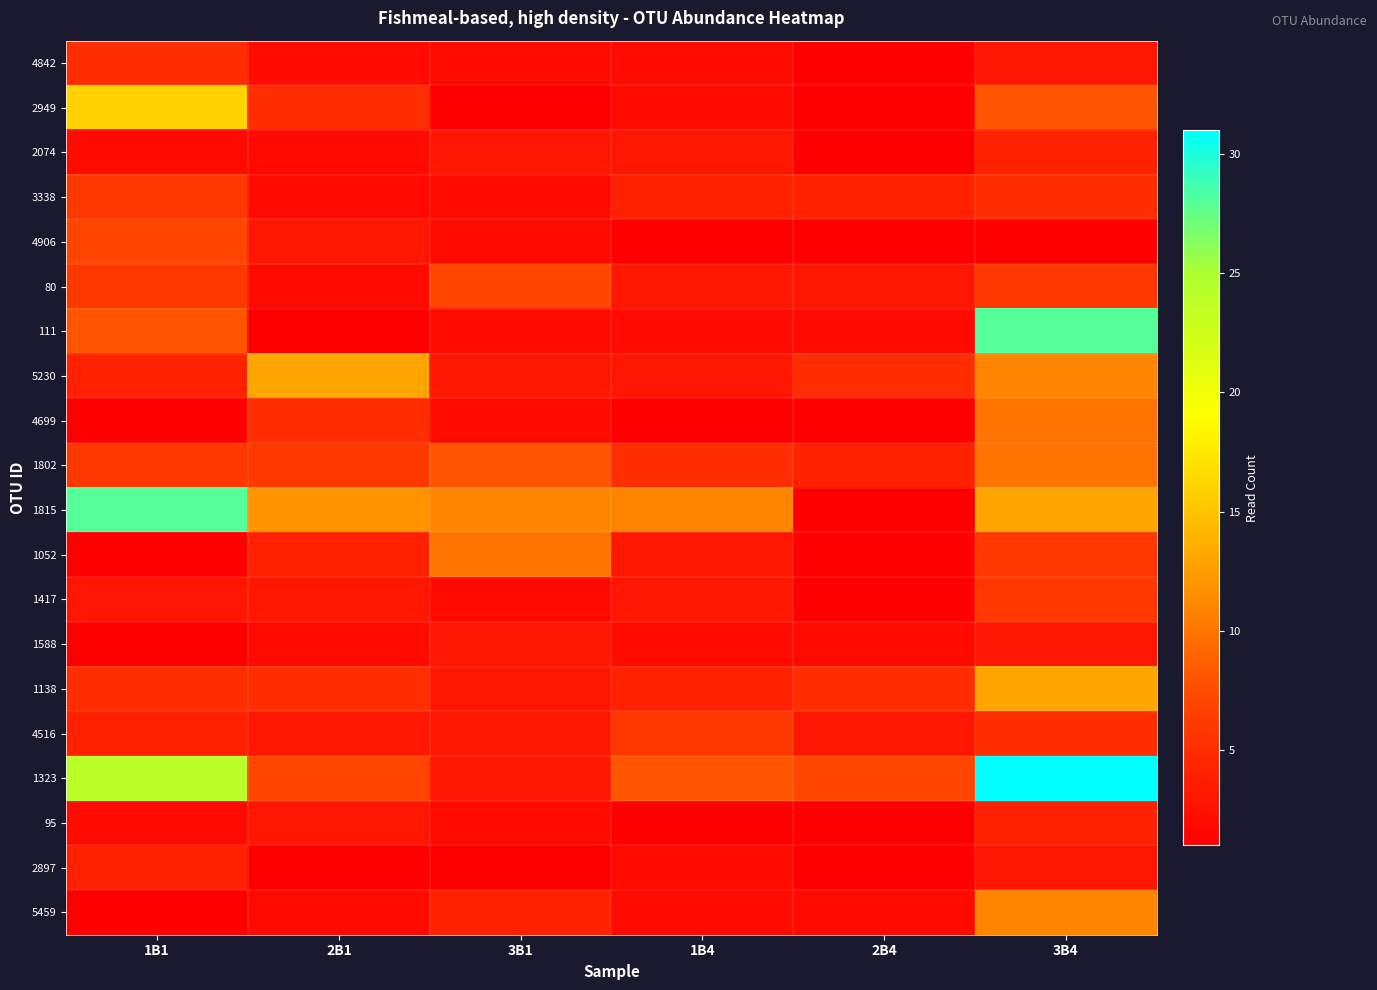

At how many categories does at least one series exceed 12?

3